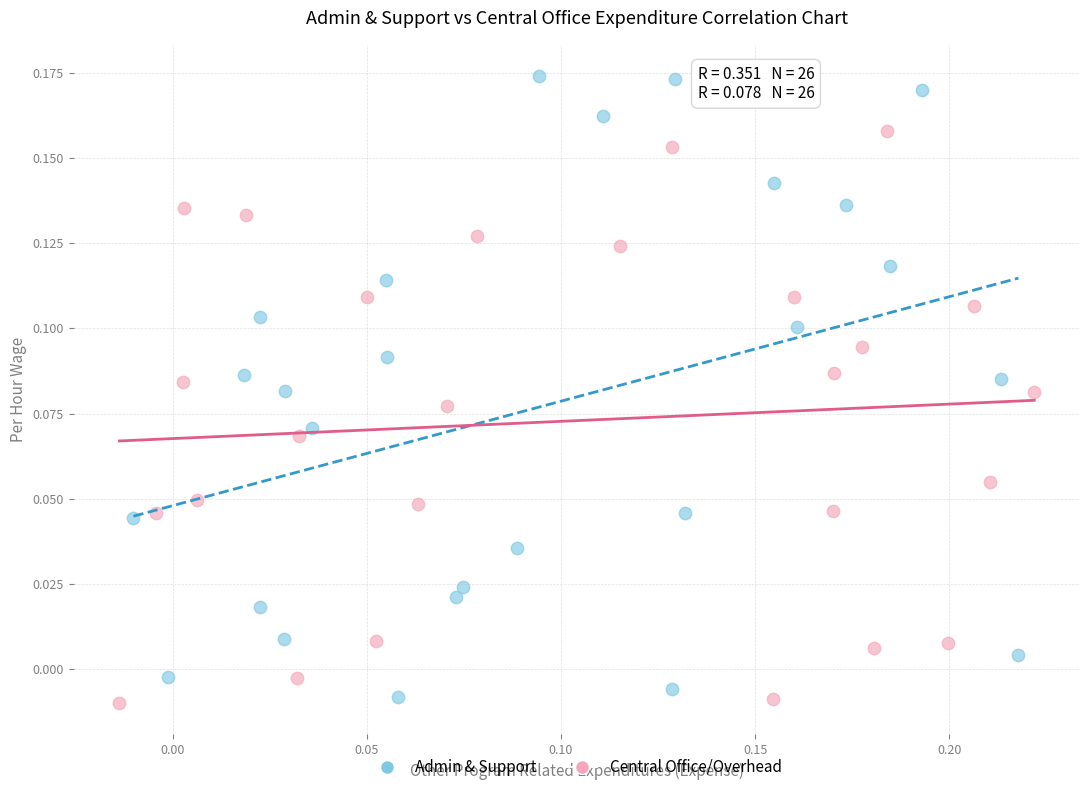

Which series contains the highest Y value?

Admin & Support